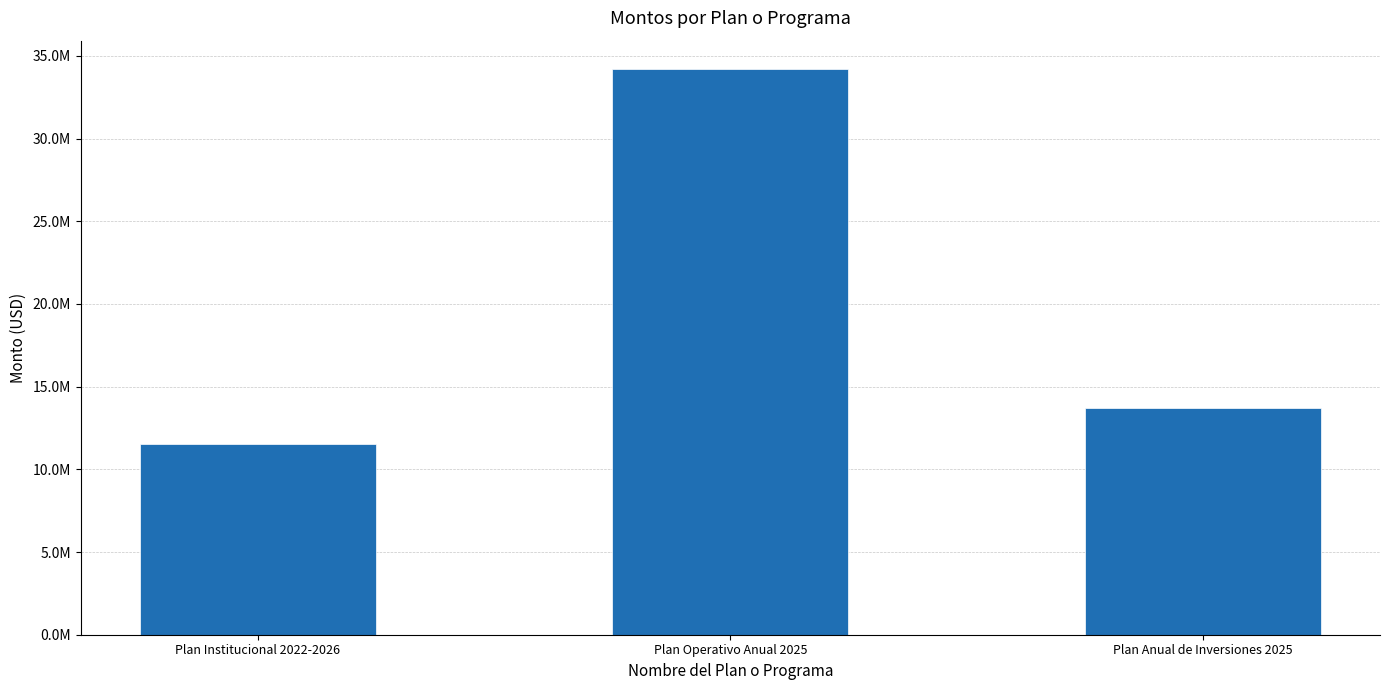

Rank the categories by value from highest to lowest.

Plan Operativo Anual 2025, Plan Anual de Inversiones 2025, Plan Institucional 2022-2026